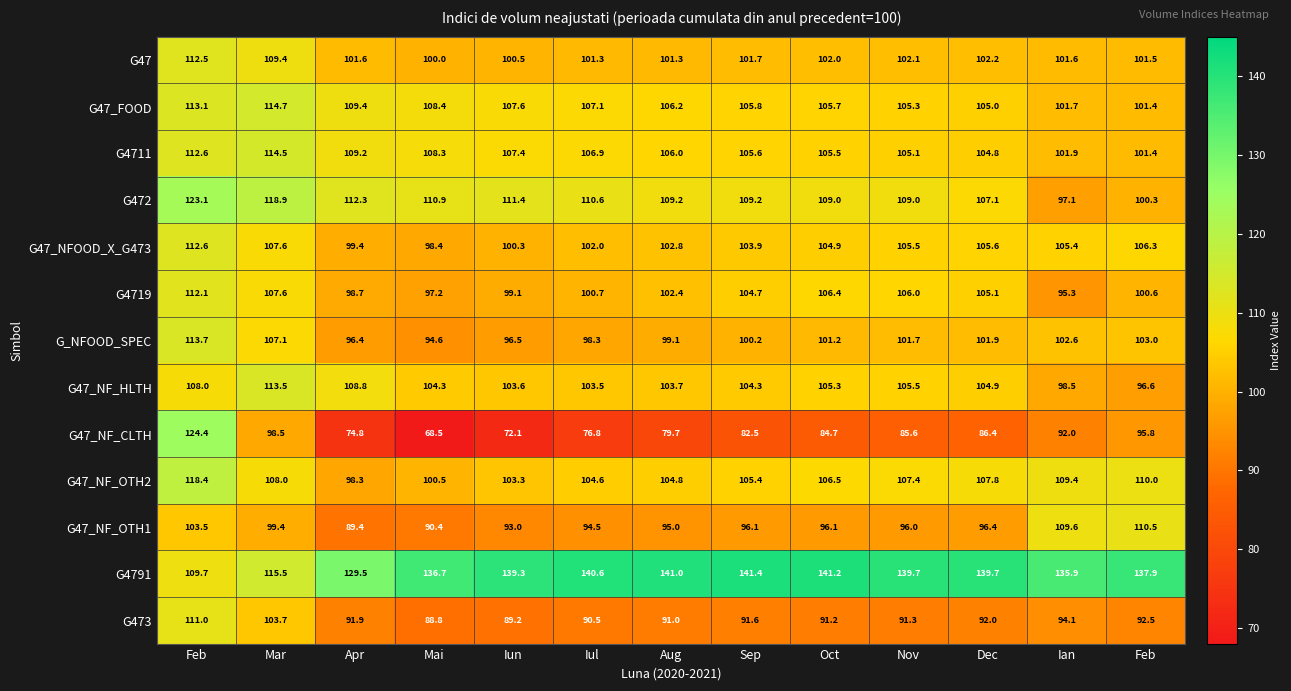

How many values in the G47_NF_OTH2 series are below 106?

6